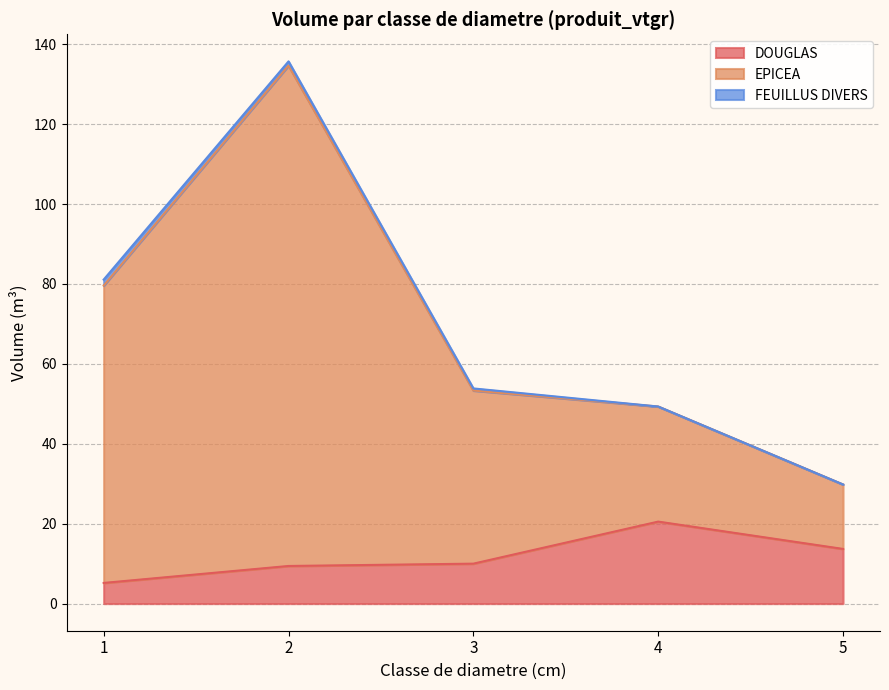

In EPICEA, how many points are higher than both neighbors (excluding endpoints)?

1